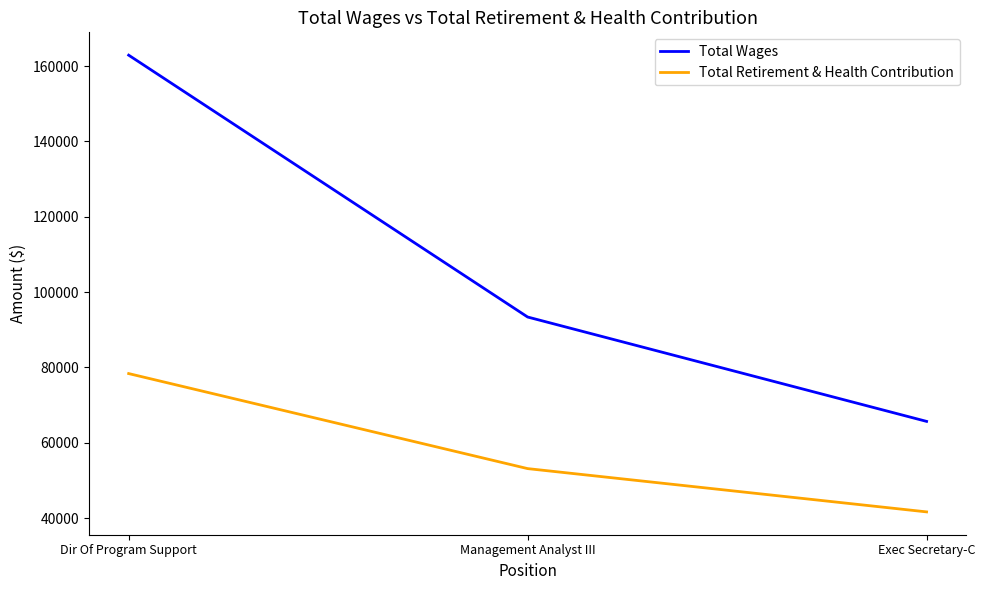

At which label is Total Wages closest to 114291?

Management Analyst III